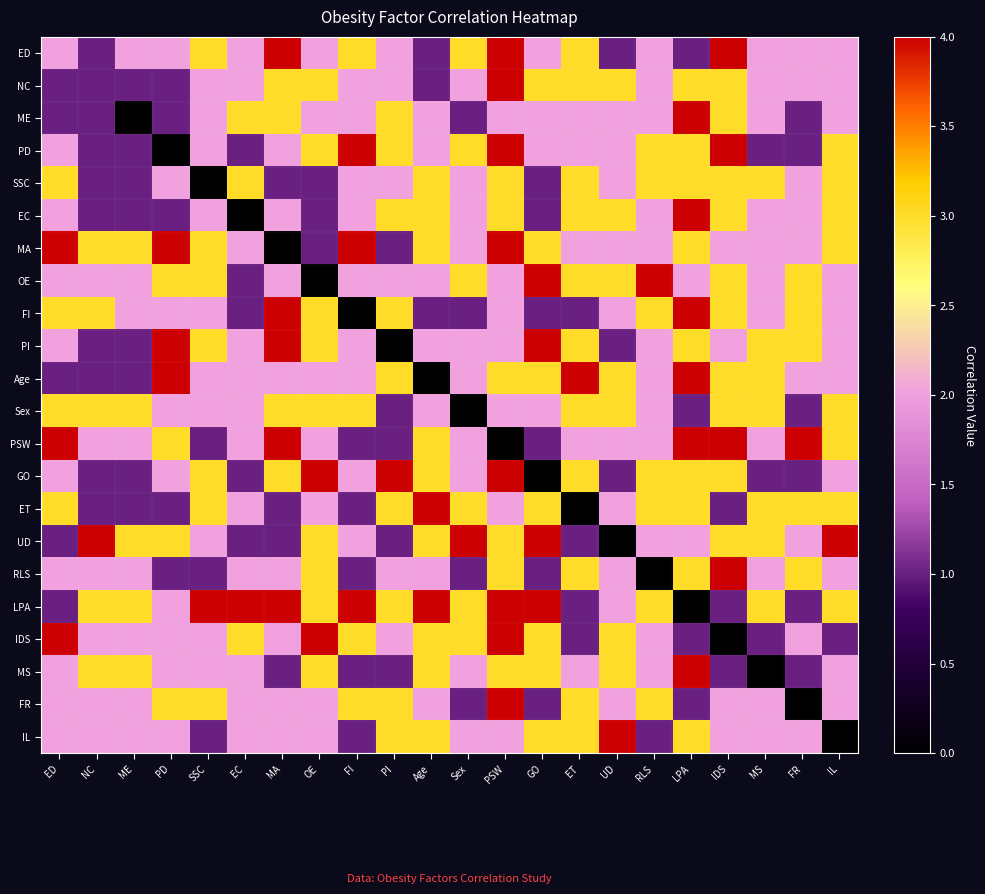

Reading left to right, list all the values displayed in this chart.

ED: ED=2	NC=1	ME=2	PD=2	SSC=3	EC=2	MA=4	OE=2	FI=3	PI=2	Age=1	Sex=3	PSW=4	GO=2	ET=3	UD=1	RLS=2	LPA=1	IDS=4	MS=2	FR=2	IL=2
NC: ED=1	NC=1	ME=1	PD=1	SSC=2	EC=2	MA=3	OE=3	FI=2	PI=2	Age=1	Sex=2	PSW=4	GO=3	ET=3	UD=3	RLS=2	LPA=3	IDS=3	MS=2	FR=2	IL=2
ME: ED=1	NC=1	ME=0	PD=1	SSC=2	EC=3	MA=3	OE=2	FI=2	PI=3	Age=2	Sex=1	PSW=2	GO=2	ET=2	UD=2	RLS=2	LPA=4	IDS=3	MS=2	FR=1	IL=2
PD: ED=2	NC=1	ME=1	PD=0	SSC=2	EC=1	MA=2	OE=3	FI=4	PI=3	Age=2	Sex=3	PSW=4	GO=2	ET=2	UD=2	RLS=3	LPA=3	IDS=4	MS=1	FR=1	IL=3
SSC: ED=3	NC=1	ME=1	PD=2	SSC=0	EC=3	MA=1	OE=1	FI=2	PI=2	Age=3	Sex=2	PSW=3	GO=1	ET=3	UD=2	RLS=3	LPA=3	IDS=3	MS=3	FR=2	IL=3
EC: ED=2	NC=1	ME=1	PD=1	SSC=2	EC=0	MA=2	OE=1	FI=2	PI=3	Age=3	Sex=2	PSW=3	GO=1	ET=3	UD=3	RLS=2	LPA=4	IDS=3	MS=2	FR=2	IL=3
MA: ED=4	NC=3	ME=3	PD=4	SSC=3	EC=2	MA=0	OE=1	FI=4	PI=1	Age=3	Sex=2	PSW=4	GO=3	ET=2	UD=2	RLS=2	LPA=3	IDS=2	MS=2	FR=2	IL=3
OE: ED=2	NC=2	ME=2	PD=3	SSC=3	EC=1	MA=2	OE=0	FI=2	PI=2	Age=2	Sex=3	PSW=2	GO=4	ET=3	UD=3	RLS=4	LPA=2	IDS=3	MS=2	FR=3	IL=2
FI: ED=3	NC=3	ME=2	PD=2	SSC=2	EC=1	MA=4	OE=3	FI=0	PI=3	Age=1	Sex=1	PSW=2	GO=1	ET=1	UD=2	RLS=3	LPA=4	IDS=3	MS=2	FR=3	IL=2
PI: ED=2	NC=1	ME=1	PD=4	SSC=3	EC=2	MA=4	OE=3	FI=2	PI=0	Age=2	Sex=2	PSW=2	GO=4	ET=3	UD=1	RLS=2	LPA=3	IDS=2	MS=3	FR=3	IL=2
Age: ED=1	NC=1	ME=1	PD=4	SSC=2	EC=2	MA=2	OE=2	FI=2	PI=3	Age=0	Sex=2	PSW=3	GO=3	ET=4	UD=3	RLS=2	LPA=4	IDS=3	MS=3	FR=2	IL=2
Sex: ED=3	NC=3	ME=3	PD=2	SSC=2	EC=2	MA=3	OE=3	FI=3	PI=1	Age=2	Sex=0	PSW=2	GO=2	ET=3	UD=3	RLS=2	LPA=1	IDS=3	MS=3	FR=1	IL=3
PSW: ED=4	NC=2	ME=2	PD=3	SSC=1	EC=2	MA=4	OE=2	FI=1	PI=1	Age=3	Sex=2	PSW=0	GO=1	ET=2	UD=2	RLS=2	LPA=4	IDS=4	MS=2	FR=4	IL=3
GO: ED=2	NC=1	ME=1	PD=2	SSC=3	EC=1	MA=3	OE=4	FI=2	PI=4	Age=3	Sex=2	PSW=4	GO=0	ET=3	UD=1	RLS=3	LPA=3	IDS=3	MS=1	FR=1	IL=2
ET: ED=3	NC=1	ME=1	PD=1	SSC=3	EC=2	MA=1	OE=2	FI=1	PI=3	Age=4	Sex=3	PSW=2	GO=3	ET=0	UD=2	RLS=3	LPA=3	IDS=1	MS=3	FR=3	IL=3
UD: ED=1	NC=4	ME=3	PD=3	SSC=2	EC=1	MA=1	OE=3	FI=2	PI=1	Age=3	Sex=4	PSW=3	GO=4	ET=1	UD=0	RLS=2	LPA=2	IDS=3	MS=3	FR=2	IL=4
RLS: ED=2	NC=2	ME=2	PD=1	SSC=1	EC=2	MA=2	OE=3	FI=1	PI=2	Age=2	Sex=1	PSW=3	GO=1	ET=3	UD=2	RLS=0	LPA=3	IDS=4	MS=2	FR=3	IL=2
LPA: ED=1	NC=3	ME=3	PD=2	SSC=4	EC=4	MA=4	OE=3	FI=4	PI=3	Age=4	Sex=3	PSW=4	GO=4	ET=1	UD=2	RLS=3	LPA=0	IDS=1	MS=3	FR=1	IL=3
IDS: ED=4	NC=2	ME=2	PD=2	SSC=2	EC=3	MA=2	OE=4	FI=3	PI=2	Age=3	Sex=3	PSW=4	GO=3	ET=1	UD=3	RLS=2	LPA=1	IDS=0	MS=1	FR=2	IL=1
MS: ED=2	NC=3	ME=3	PD=2	SSC=2	EC=2	MA=1	OE=3	FI=1	PI=1	Age=3	Sex=2	PSW=3	GO=3	ET=2	UD=3	RLS=2	LPA=4	IDS=1	MS=0	FR=1	IL=2
FR: ED=2	NC=2	ME=2	PD=3	SSC=3	EC=2	MA=2	OE=2	FI=3	PI=3	Age=2	Sex=1	PSW=4	GO=1	ET=3	UD=2	RLS=3	LPA=1	IDS=2	MS=2	FR=0	IL=2
IL: ED=2	NC=2	ME=2	PD=2	SSC=1	EC=2	MA=2	OE=2	FI=1	PI=3	Age=3	Sex=2	PSW=2	GO=3	ET=3	UD=4	RLS=1	LPA=3	IDS=2	MS=2	FR=2	IL=0